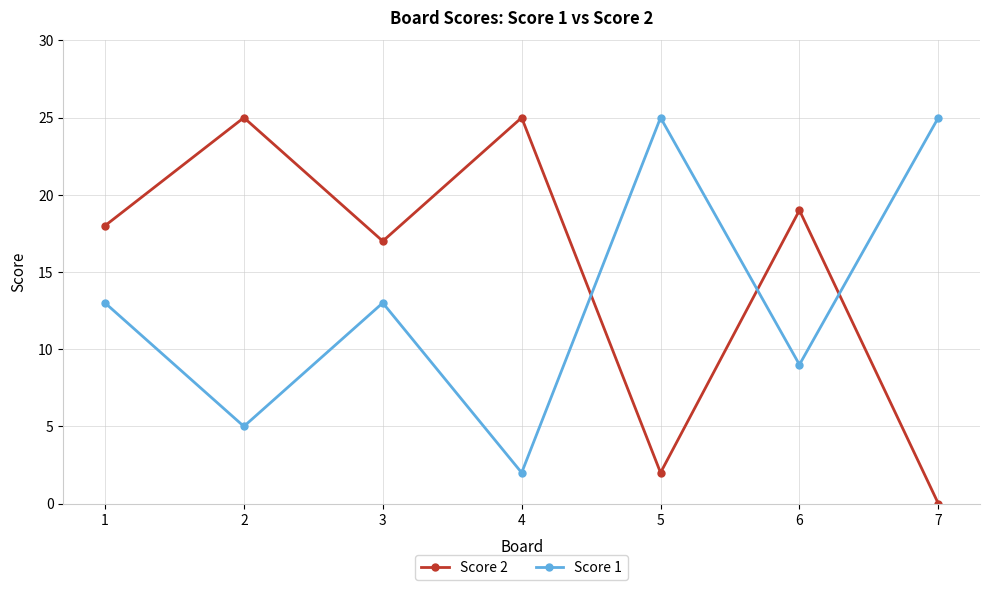

Is the value of Score 2 at 2 greater than the value of Score 1 at 3?

Yes